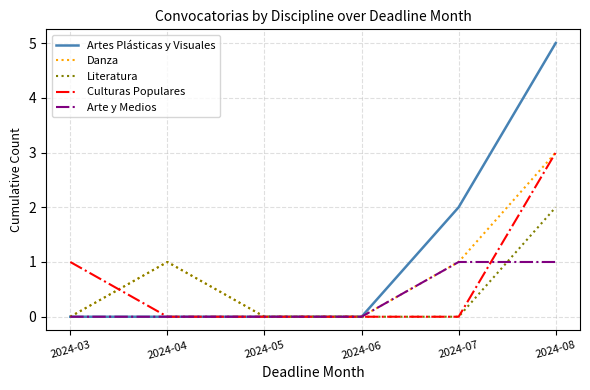

At which label does Artes Plásticas y Visuales reach its peak?

2024-08